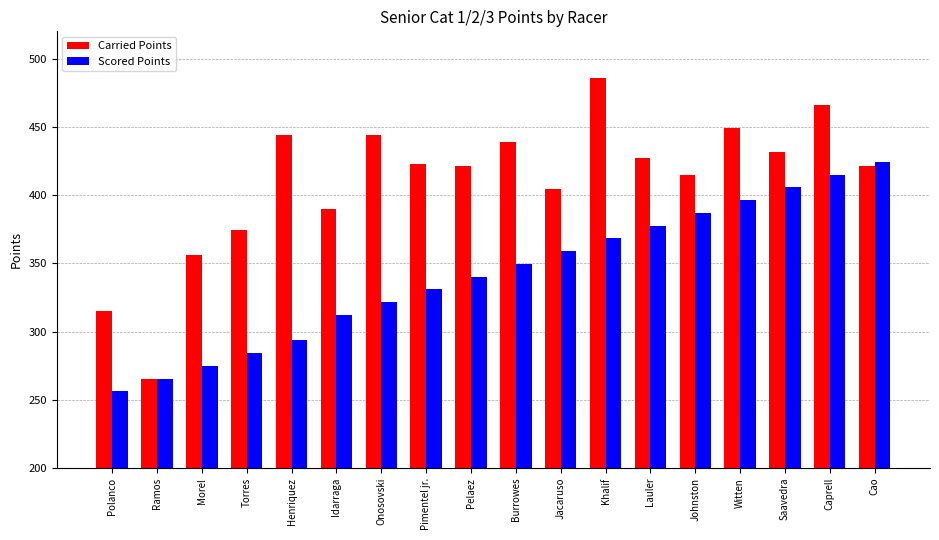

At which label does Scored Points first exceed 349?

Burrowes